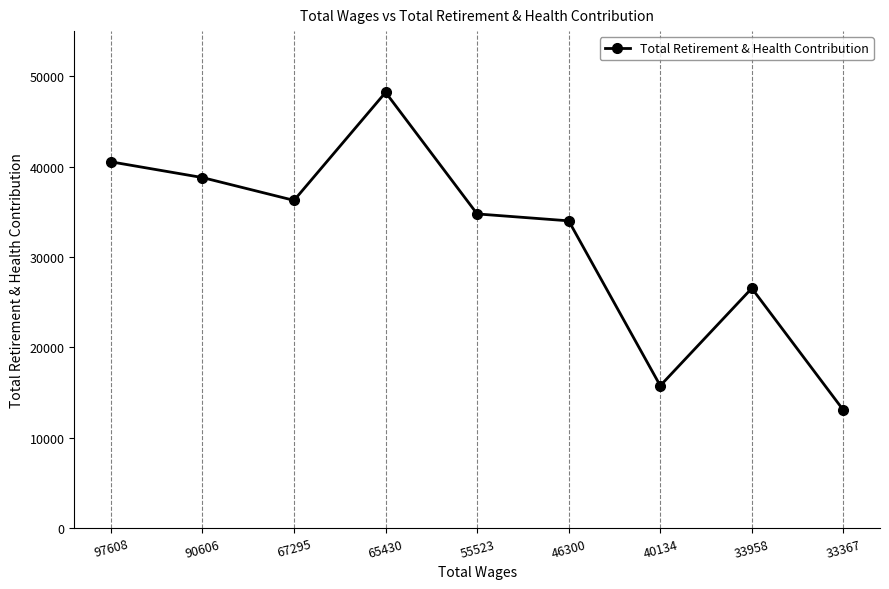

Reading right to left, transcribe all the data shown in this chart.

33367=13055	33958=26541	40134=15757	46300=34004	55523=34769	65430=48222	67295=36268	90606=38793	97608=40535